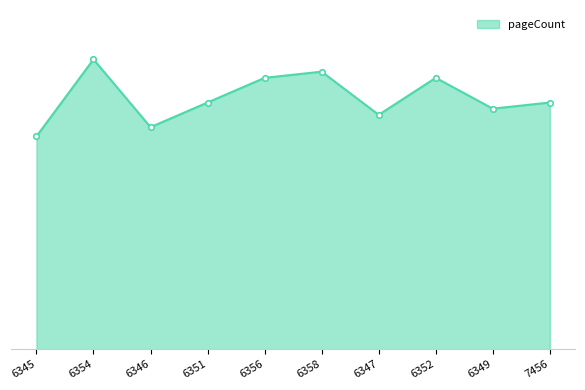

Rank the categories by value from lowest to highest.

6345, 6346, 6347, 6349, 6351, 7456, 6356, 6352, 6358, 6354